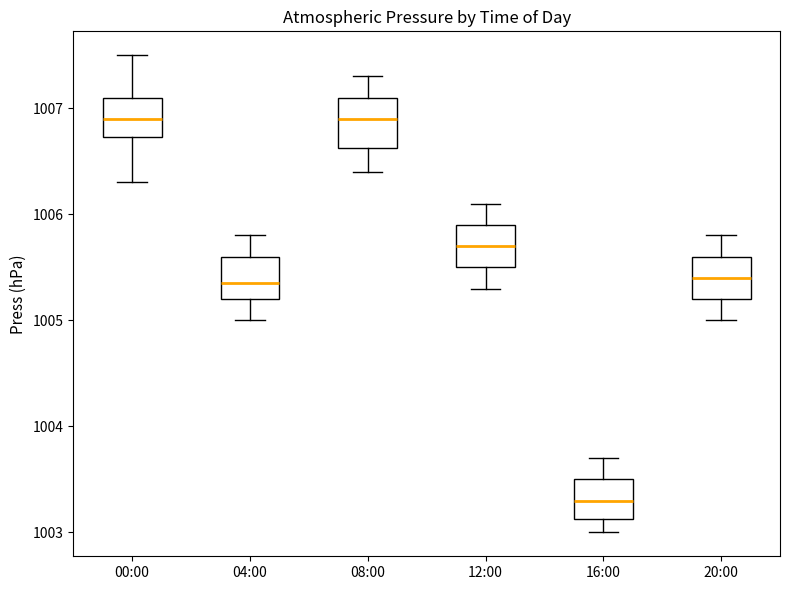

Where is the lower edge of the box for 12:00 on the y-axis? The values are not printed on the chart, so give them approximately, as read against the axis.

1005.5